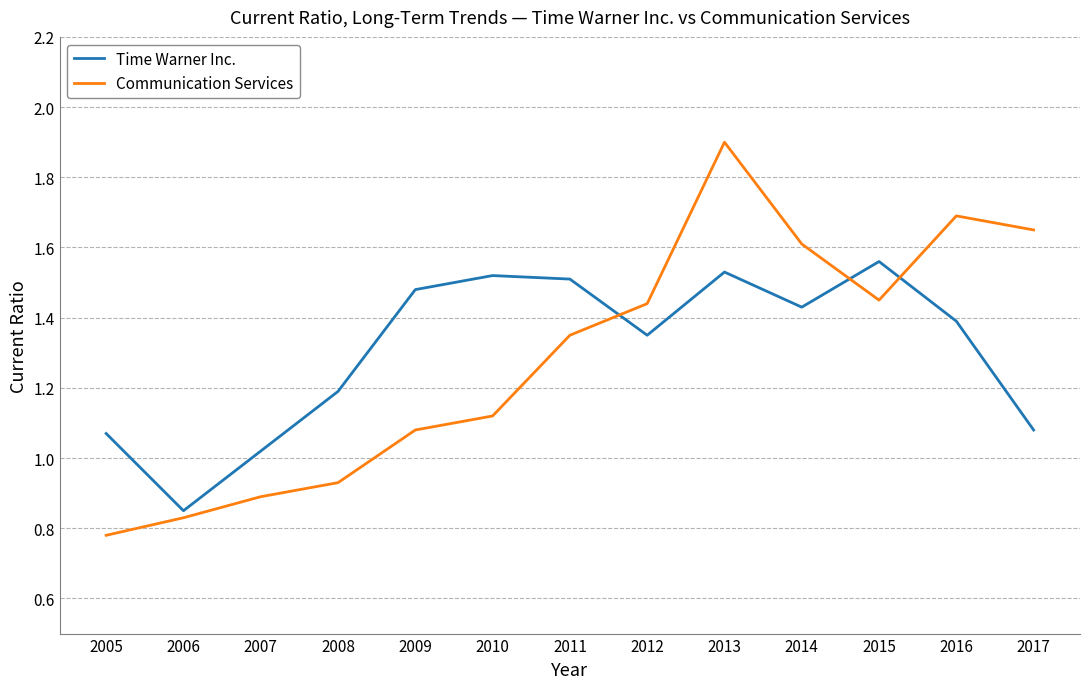

Which series has the widest spread of values?

Communication Services